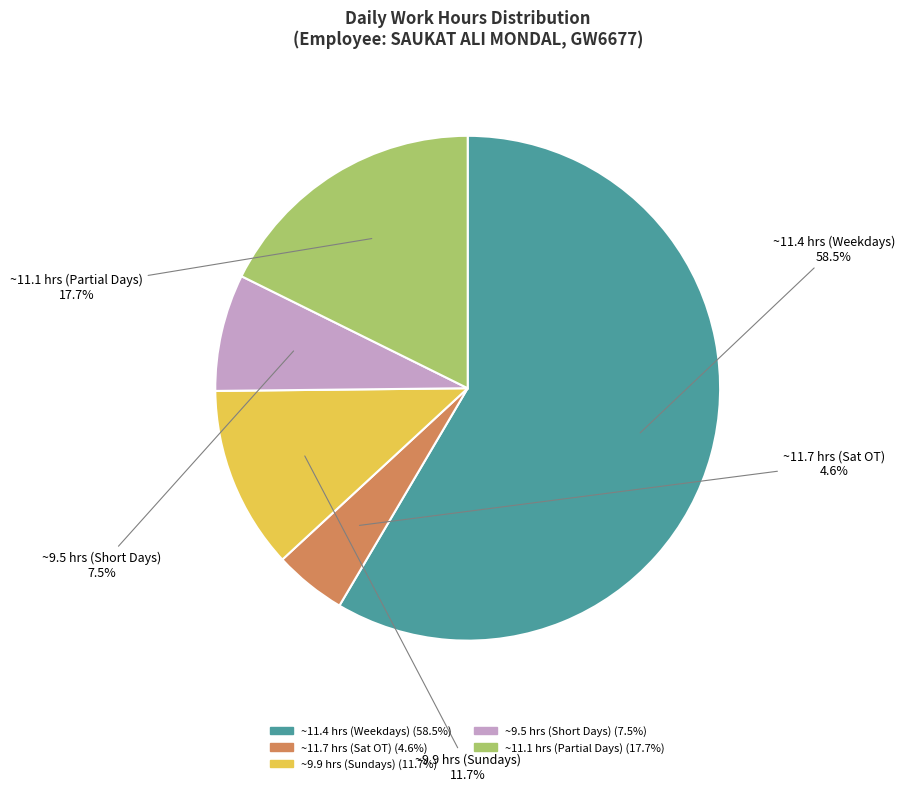

Does any single category account for the majority?

Yes